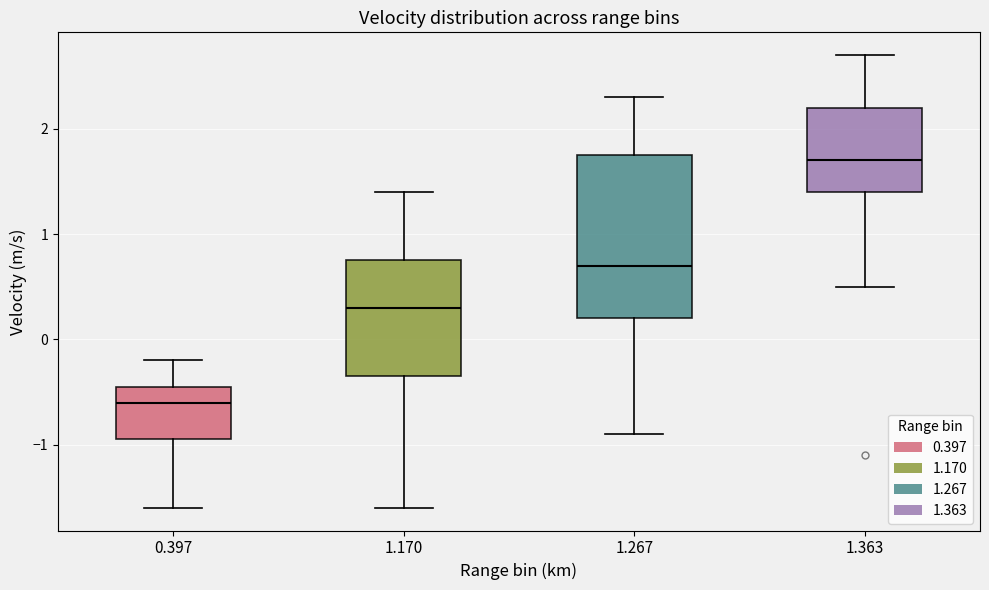

Which box's median line is the lowest?

0.397